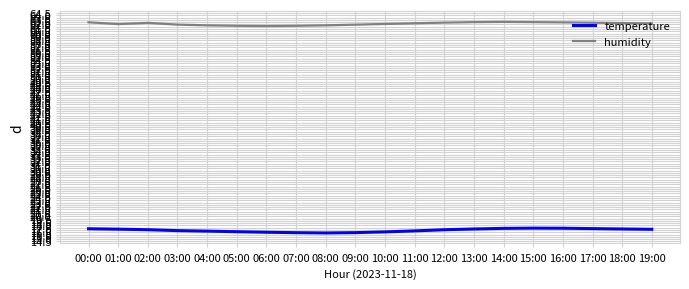

The value of humidity at 12:00 is 62.4. True or false?

True